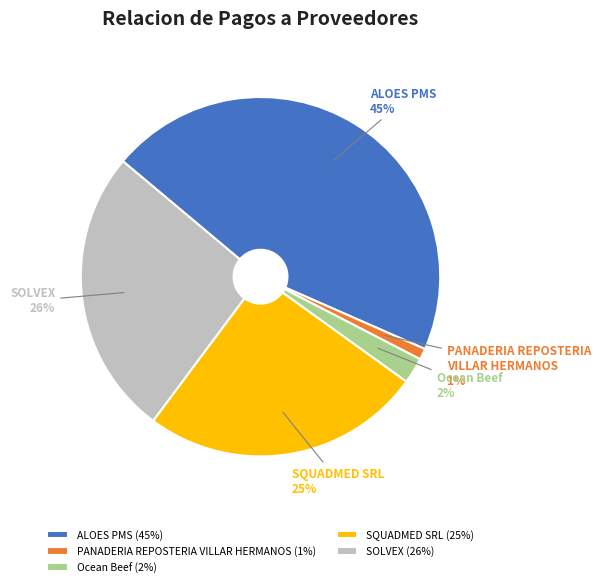

To the nearest percent, what percentage of the pie is ALOES PMS?

45%